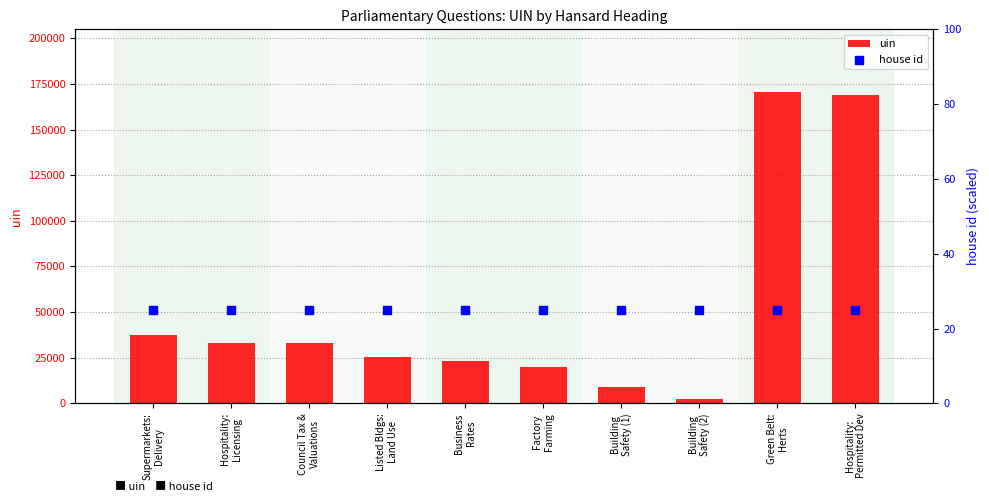

Which series has the largest total across all categories?

uin